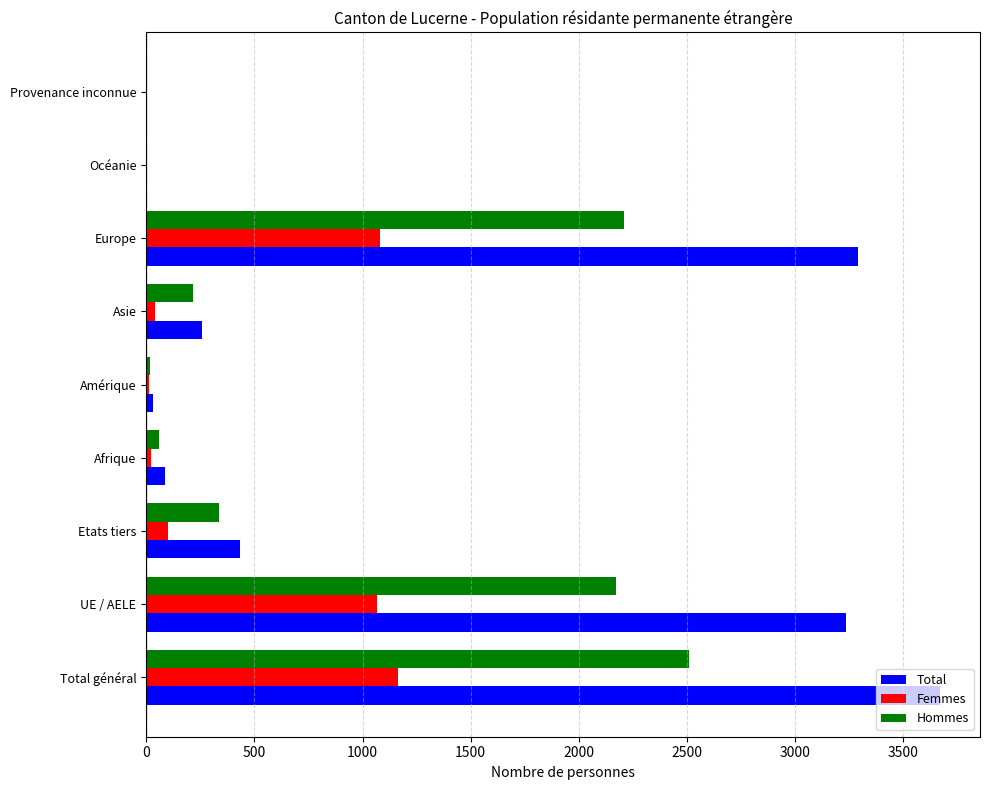

The value of Hommes at Asie is 214. True or false?

True